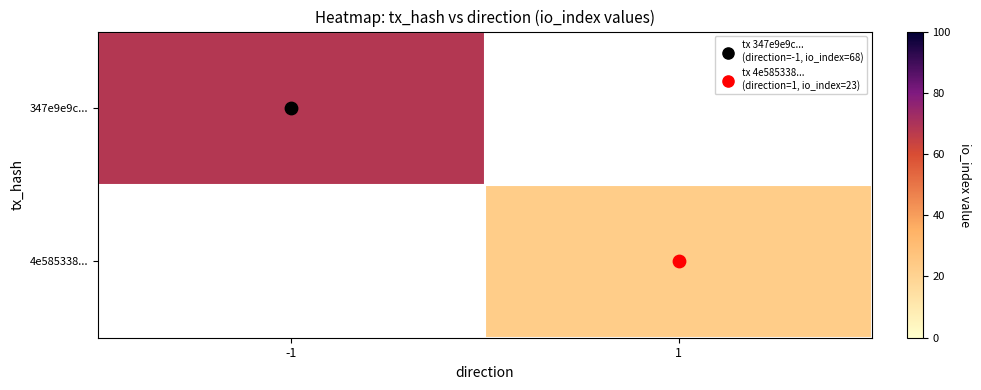

Which series has the widest spread of values?

347e9e9c...